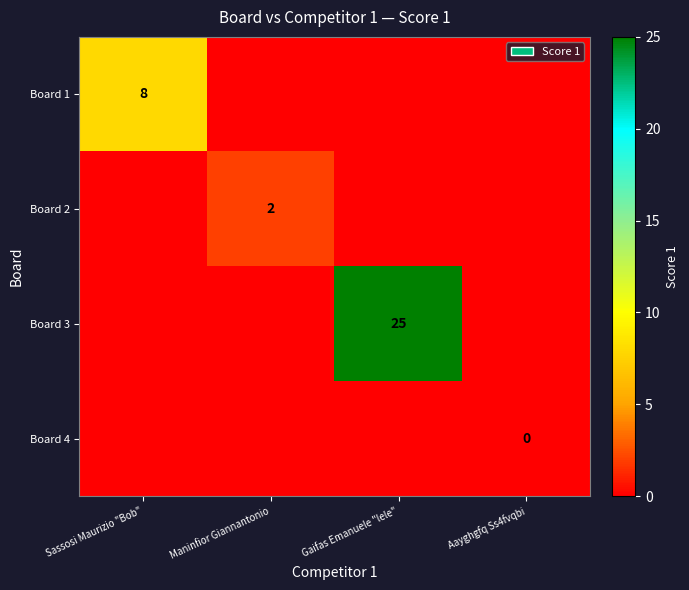

What is the highest value of the Board 2 series?

2